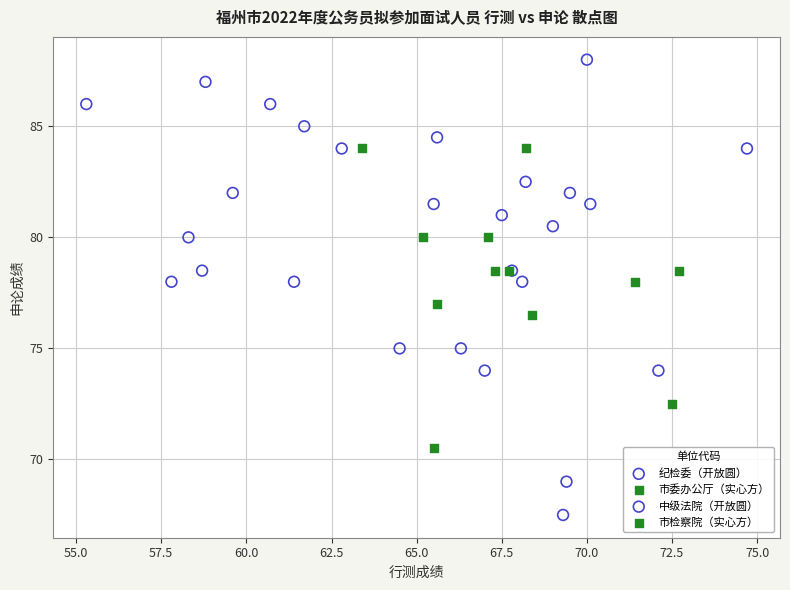

Which series reaches the minimum Y coordinate?

中级法院（开放圆）